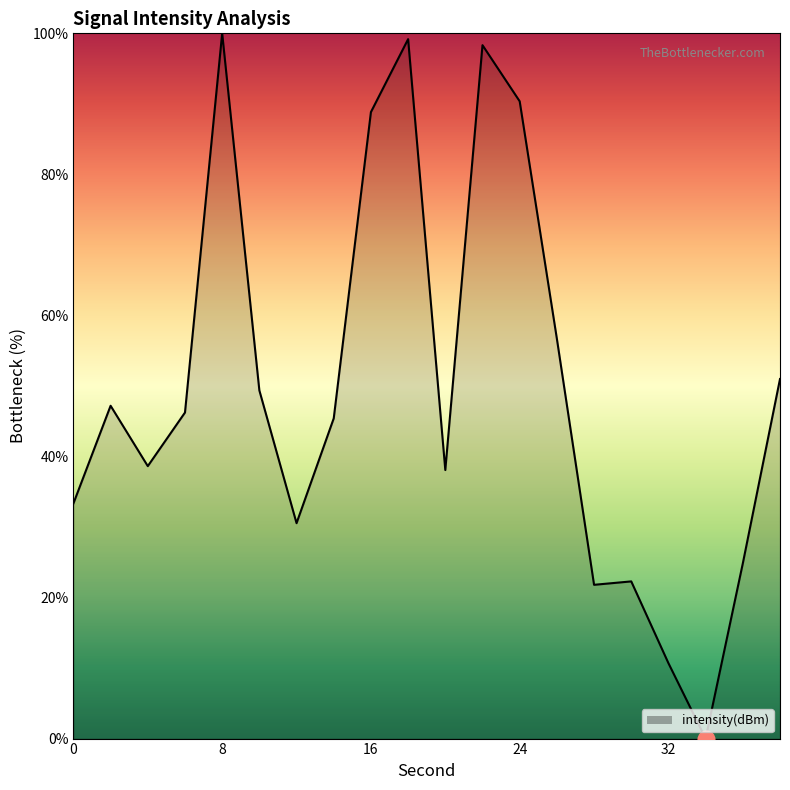

What is the difference between the maximum and minimum values?

100.0